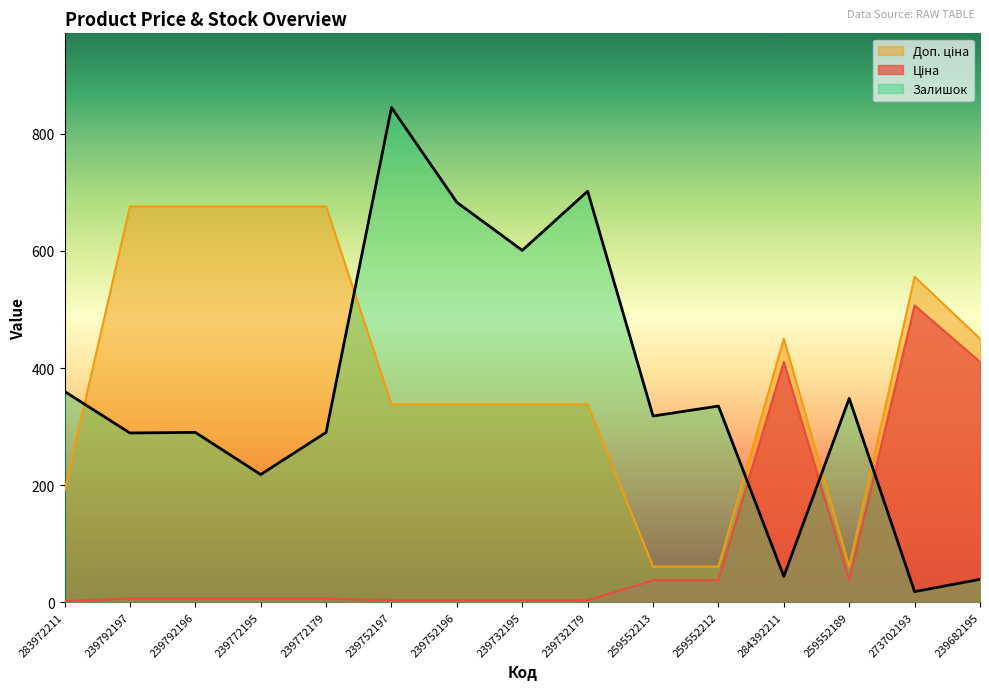

What position from the right is 259552189?

3